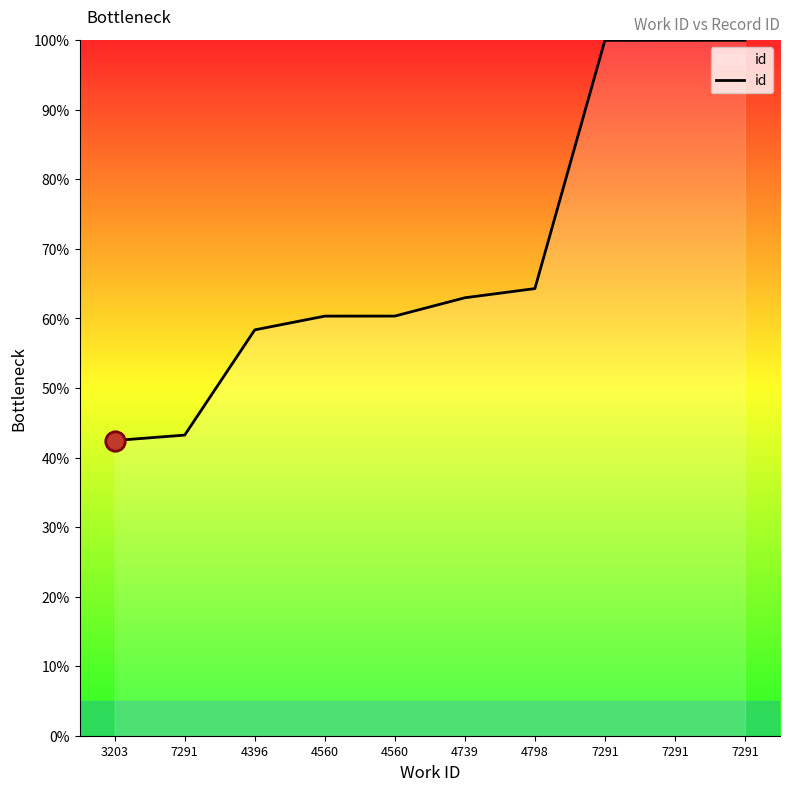

What is the average value?

69.2